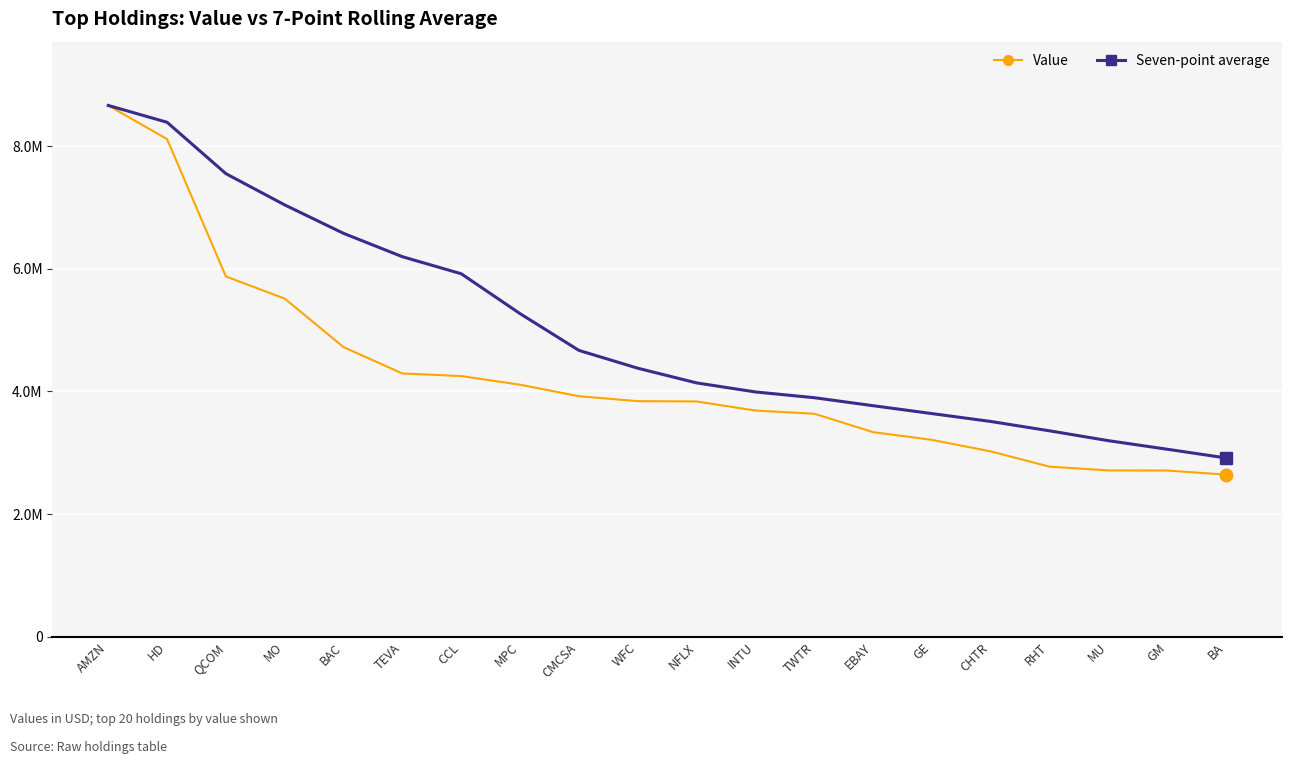

Reading left to right, list all the values displayed in this chart.

Value: AMZN=8662000.0	HD=8113000.0	QCOM=5874000.0	MO=5513000.0	BAC=4722000.0	TEVA=4293000.0	CCL=4251000.0	MPC=4110000.0	CMCSA=3922000.0	WFC=3842000.0	NFLX=3837000.0	INTU=3689000.0	TWTR=3637000.0	EBAY=3337000.0	GE=3211000.0	CHTR=3023000.0	RHT=2774000.0	MU=2713000.0	GM=2711000.0	BA=2645000.0
Seven-point average: AMZN=8662000.0	HD=8387500.0	QCOM=7549666.7	MO=7040500.0	BAC=6576800.0	TEVA=6196166.7	CCL=5918285.7	MPC=5268000.0	CMCSA=4669285.7	WFC=4379000.0	NFLX=4139571.4	INTU=3992000.0	TWTR=3898285.7	EBAY=3767714.3	GE=3639285.7	CHTR=3510857.1	RHT=3358285.7	MU=3197714.3	GM=3058000.0	BA=2916285.7